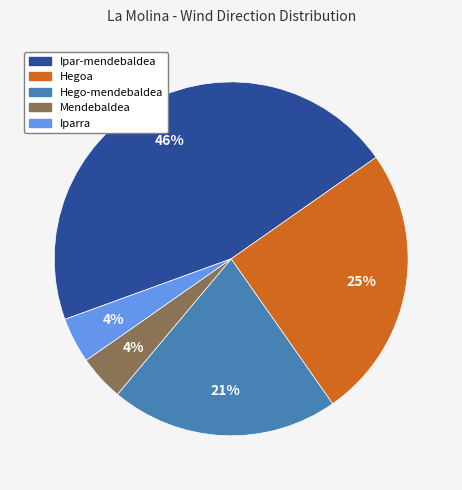

True or false: Hegoa accounts for 11% of the total.

False